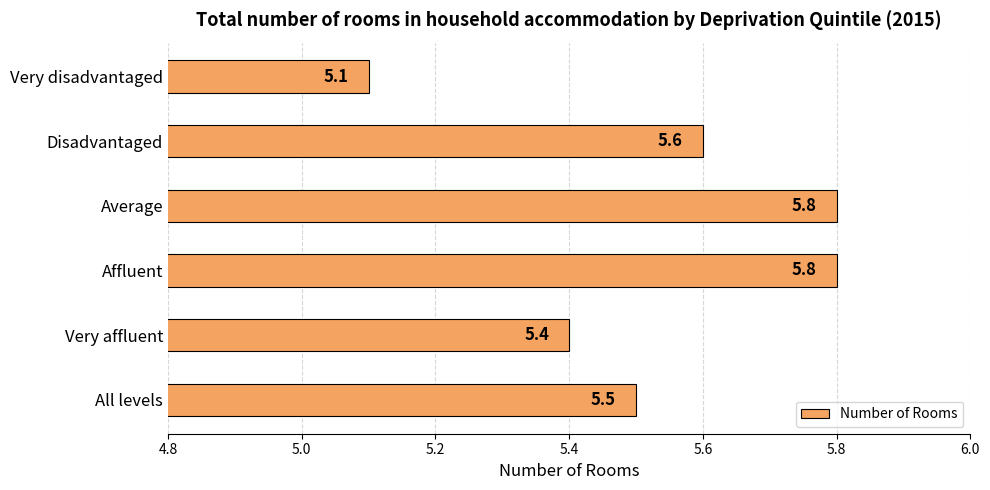

What is the smallest value displayed?

5.1